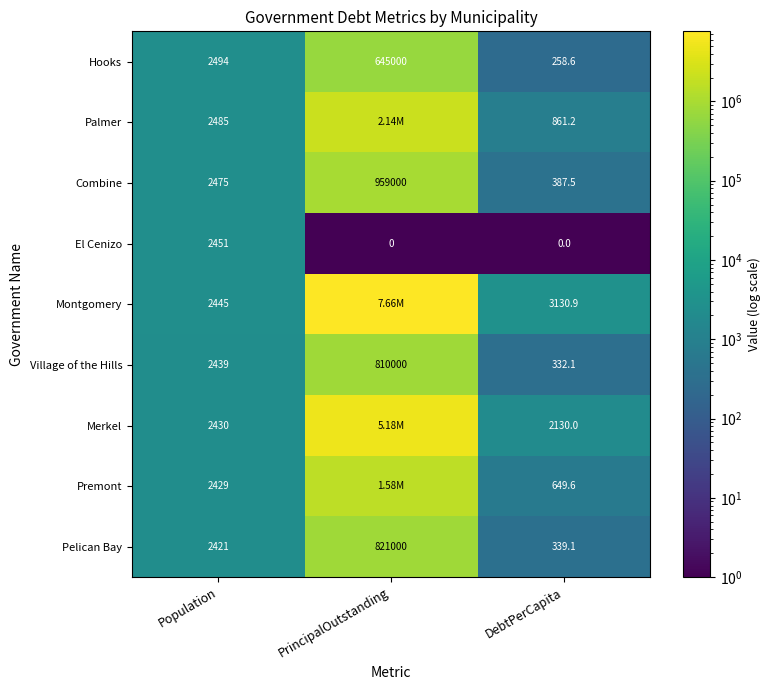

What is the total value across all series at Population?

22069.0